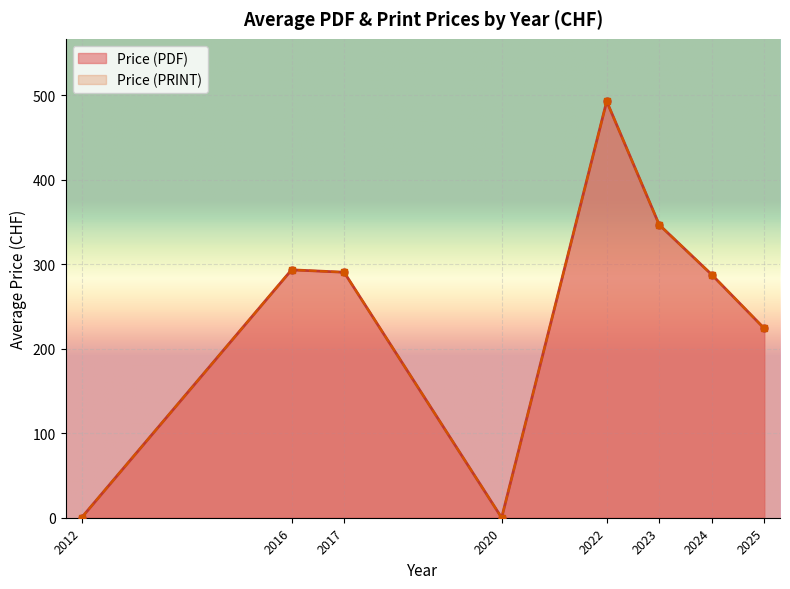

Between 14 and 17, which series saw the biggest shift?

Price (PDF)